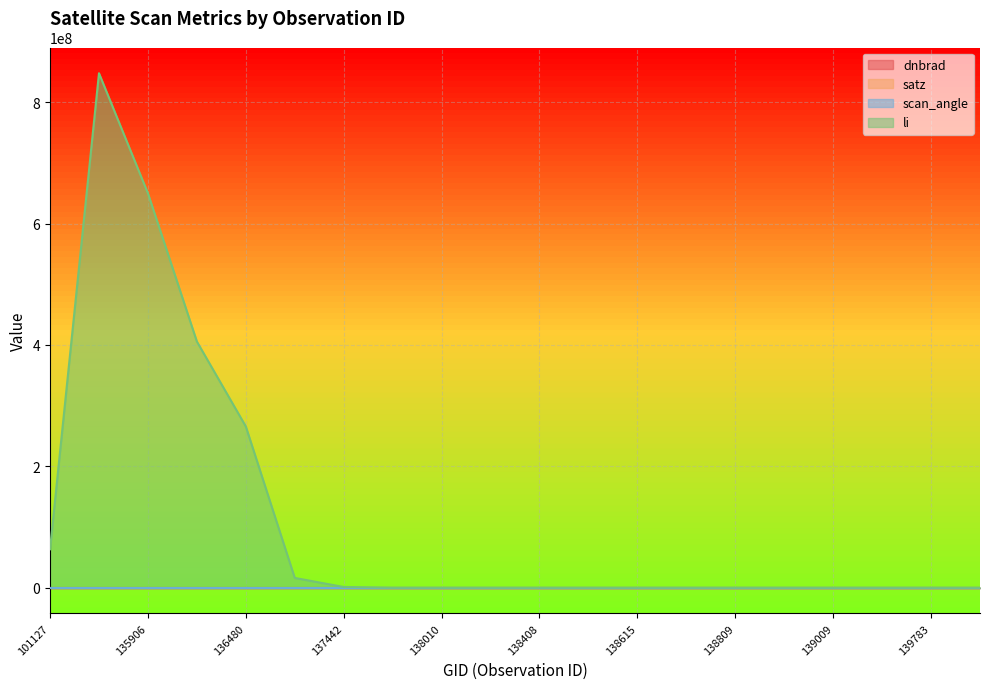

At which label does satz first exceed 46?

135717